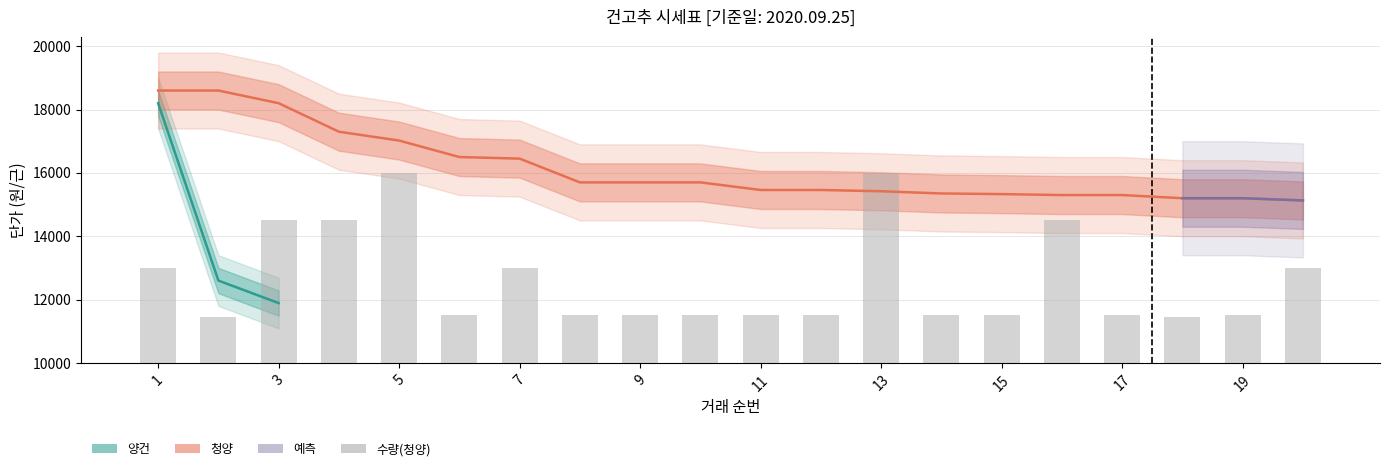

Which label corresponds to the smallest value in the chart?

3